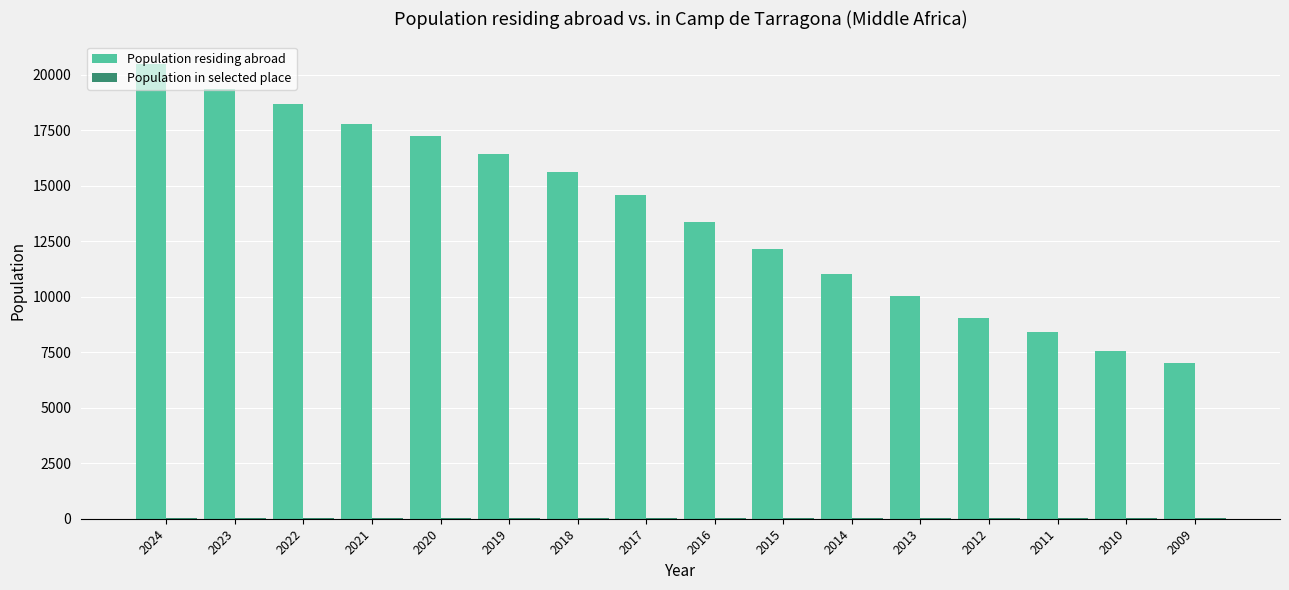

Which category has the highest value in the Population residing abroad series?

2024